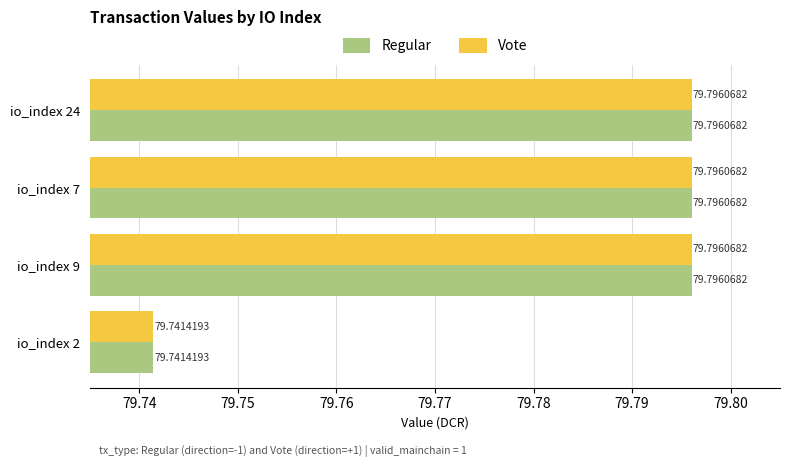

What is the sum of all Regular values?

319.1